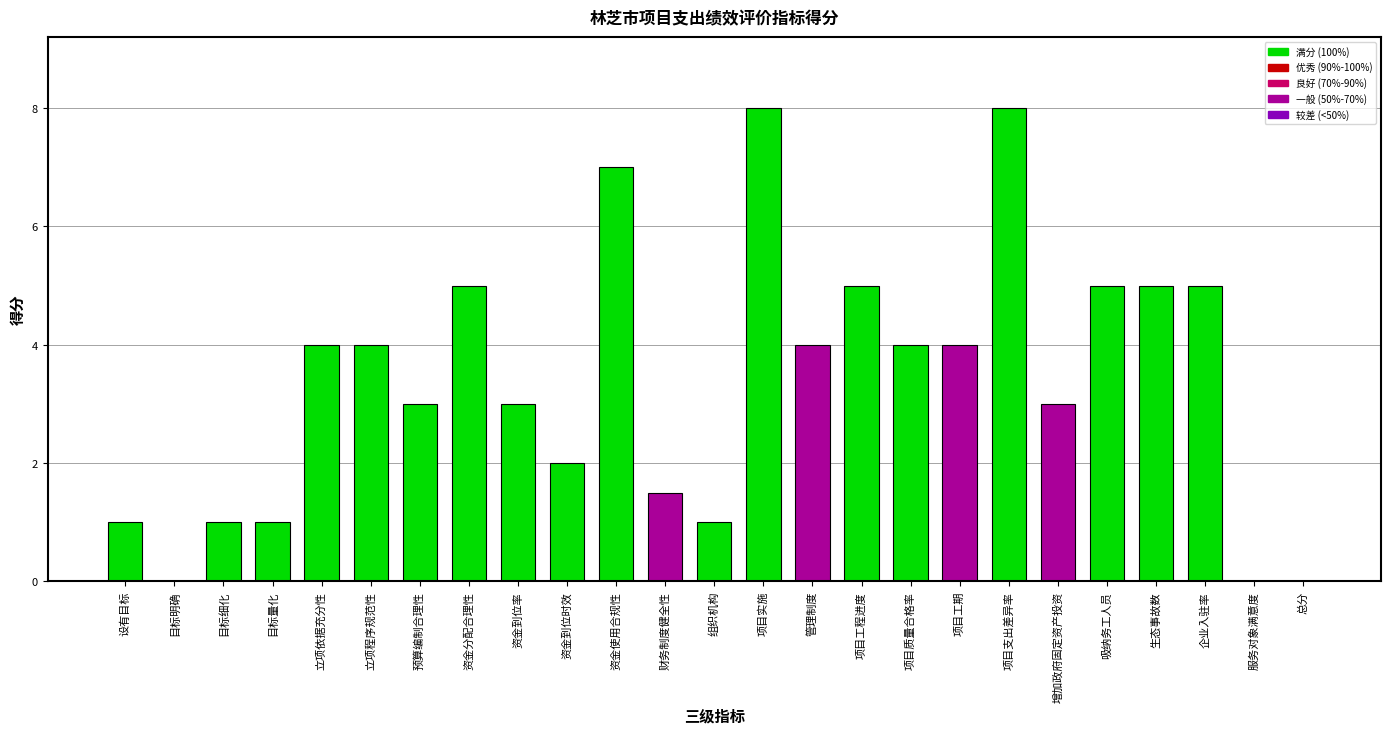

What is the change in value from 目标明确 to 增加政府固定资产投资?

+3.0